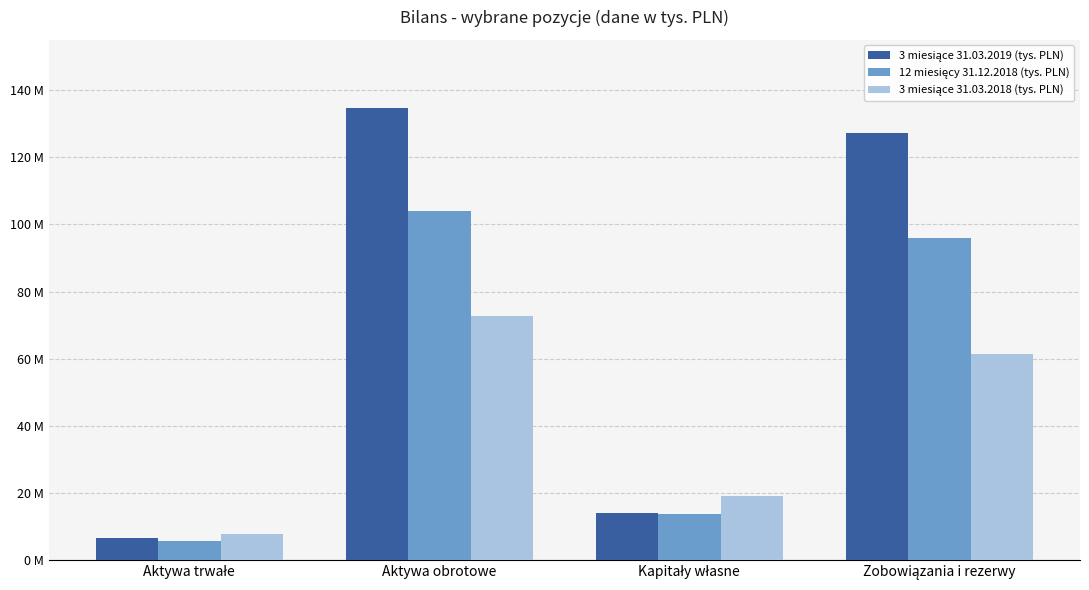

What is the value of the 3 miesiące 31.03.2018 (tys. PLN) bar at the 3rd from the left?

19110000